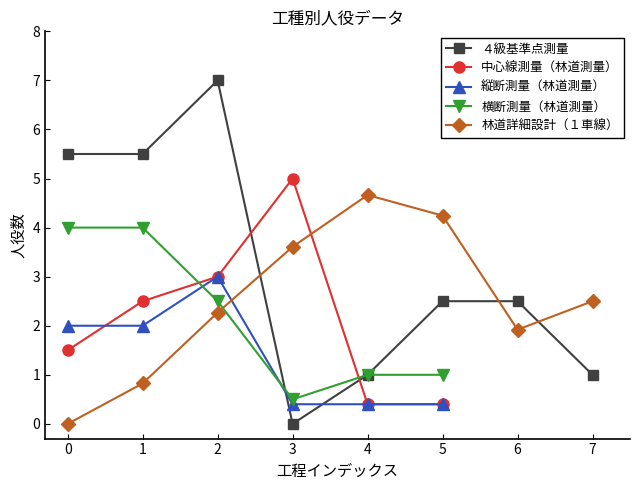

Between x_values and 5, which is larger?

5